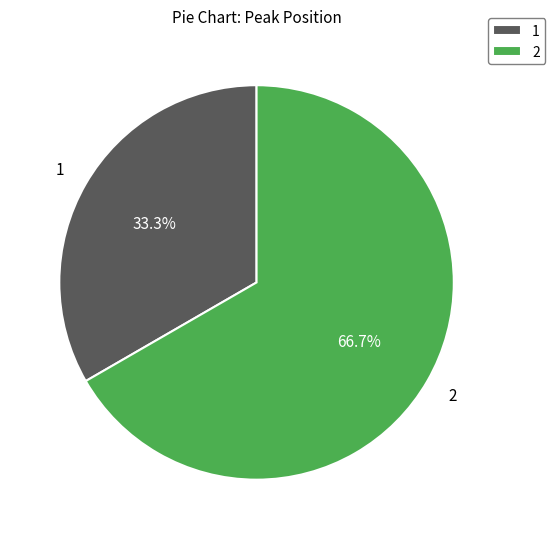

Is there a majority slice in this chart?

Yes